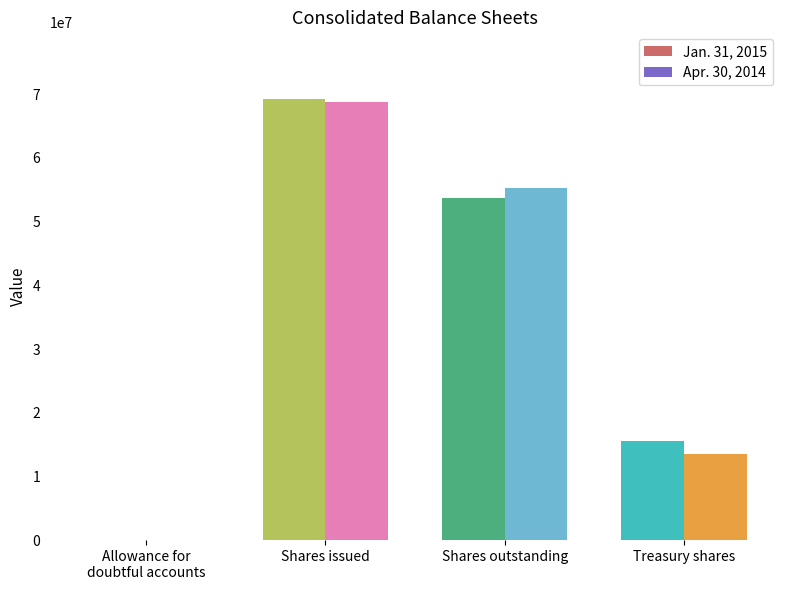

Where does the Apr. 30, 2014 series first go above 55352679?

Shares issued